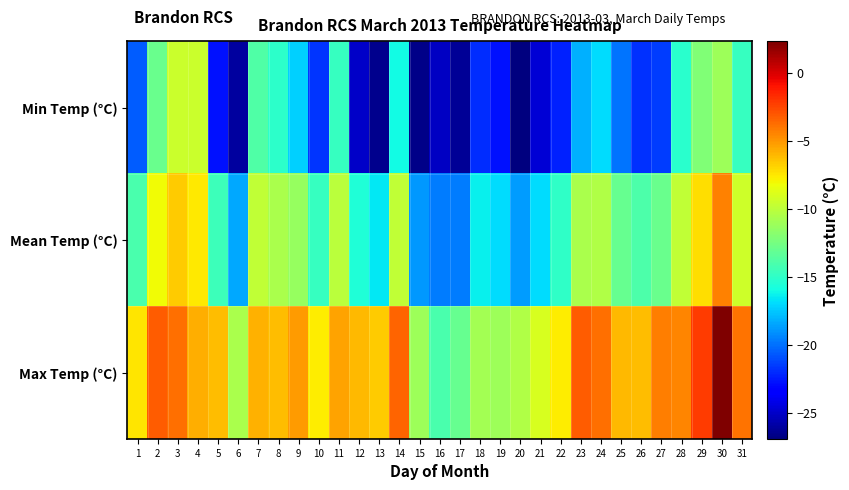

At which category is the sum across all series the highest?

30